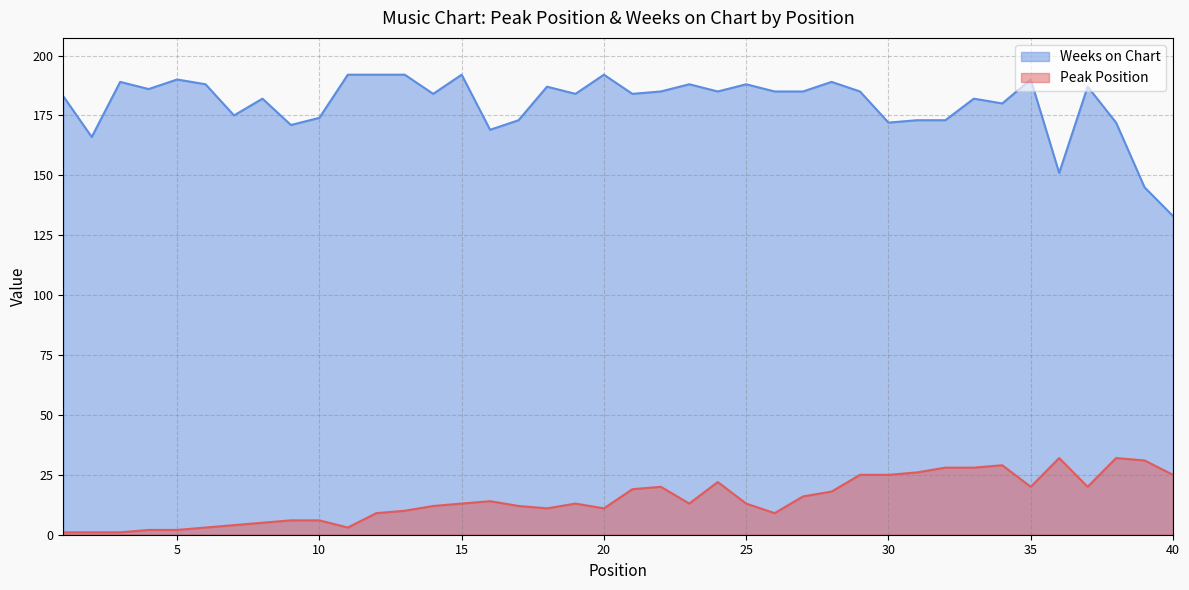

Reading right to left, transcribe all the data shown in this chart.

Peak Position: 25	31	32	20	32	20	29	28	28	26	25	25	18	16	9	13	22	13	20	19	11	13	11	12	14	13	12	10	9	3	6	6	5	4	3	2	2	1	1	1
Weeks on Chart: 133	145	172	187	151	190	180	182	173	173	172	185	189	185	185	188	185	188	185	184	192	184	187	173	169	192	184	192	192	192	174	171	182	175	188	190	186	189	166	183